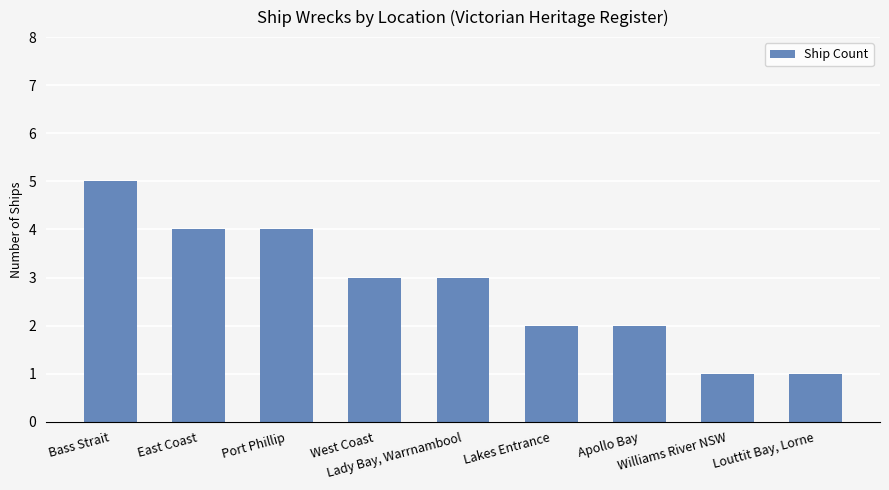

What is the label of the 4th bar from the right?

Lakes Entrance